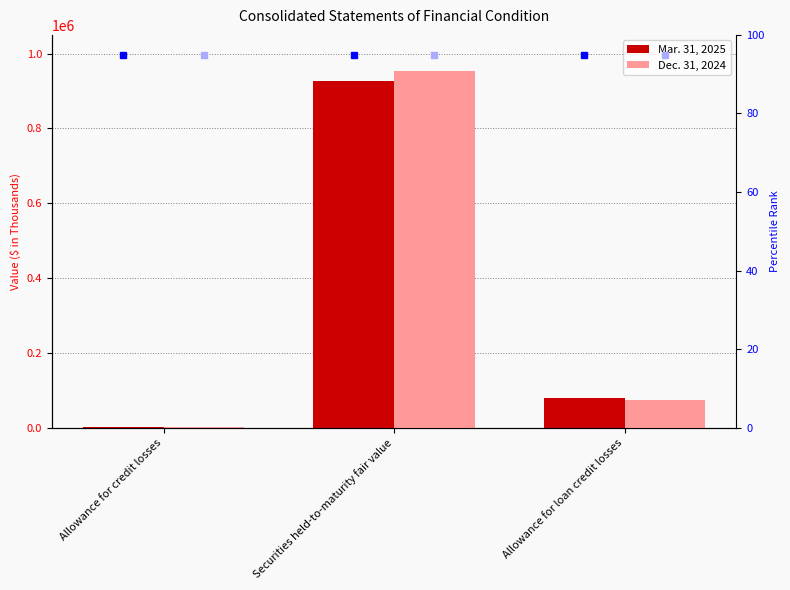

What is the approximate value of Mar. 31, 2025 at Allowance for loan credit losses, to the nearest 50?

78800